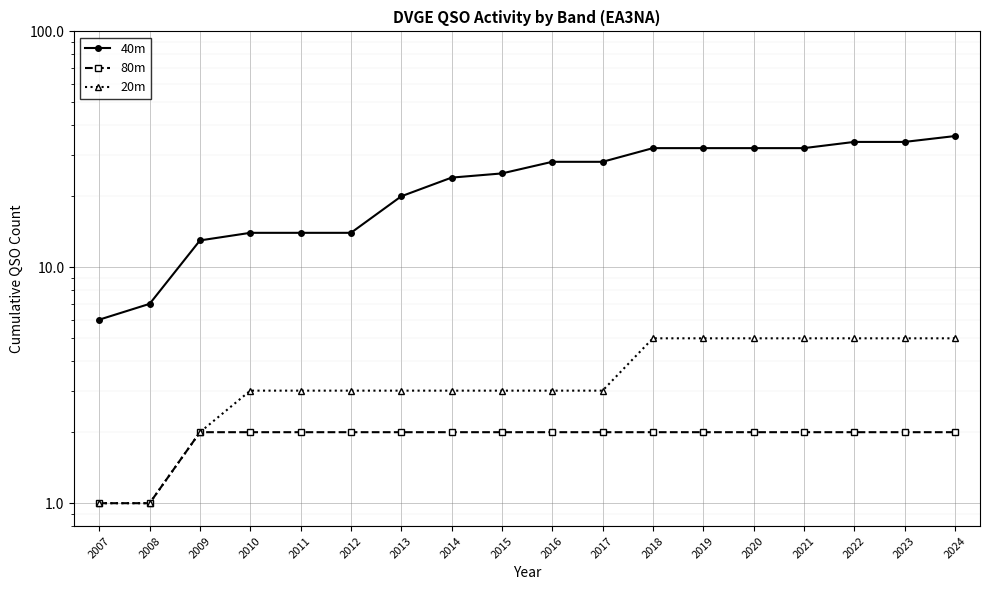

List the labels in order of 20m value, largest first.

2018, 2019, 2020, 2021, 2022, 2023, 2024, 2010, 2011, 2012, 2013, 2014, 2015, 2016, 2017, 2009, 2007, 2008